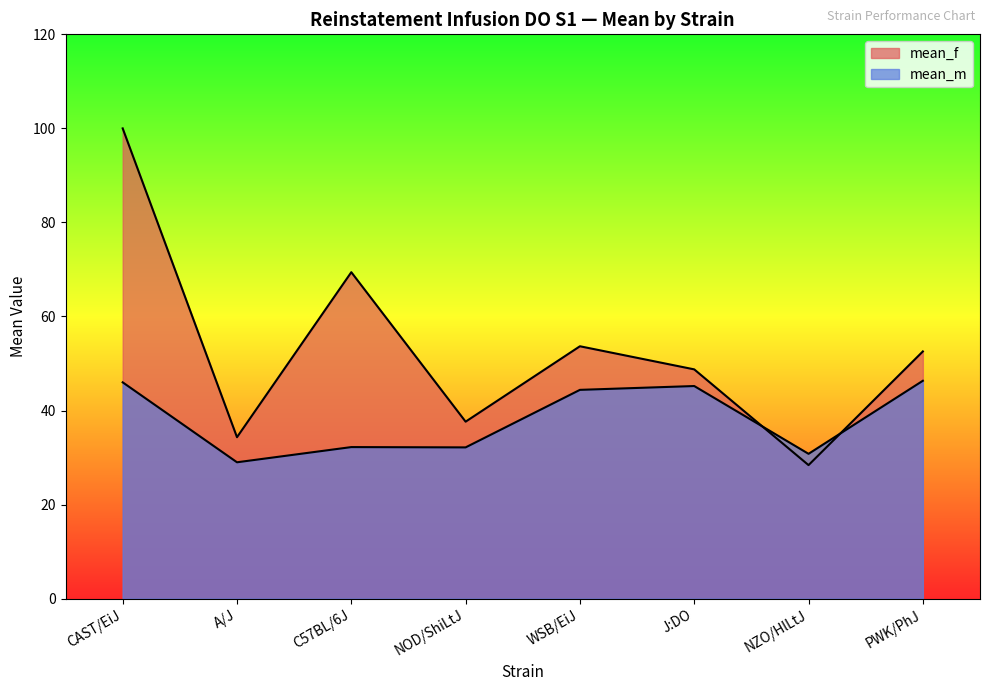

Which series has the widest spread of values?

mean_f